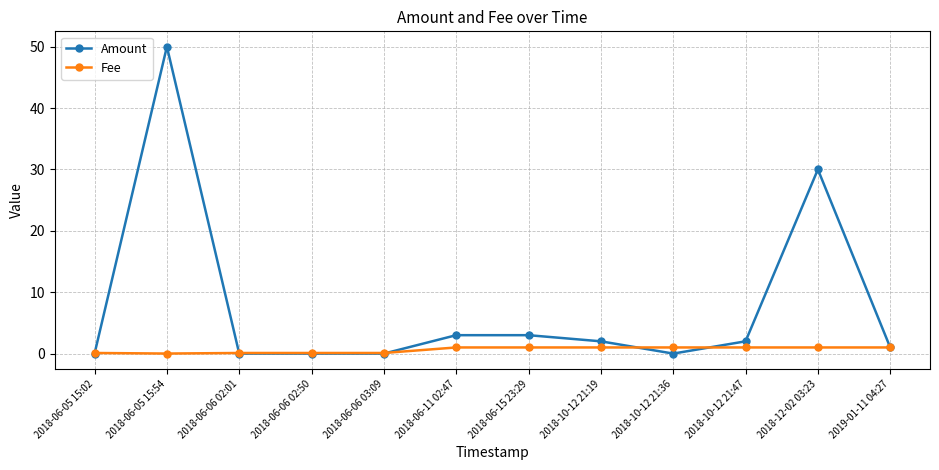

The value of Amount at 2018-06-15 23:29 is 3.0. True or false?

True